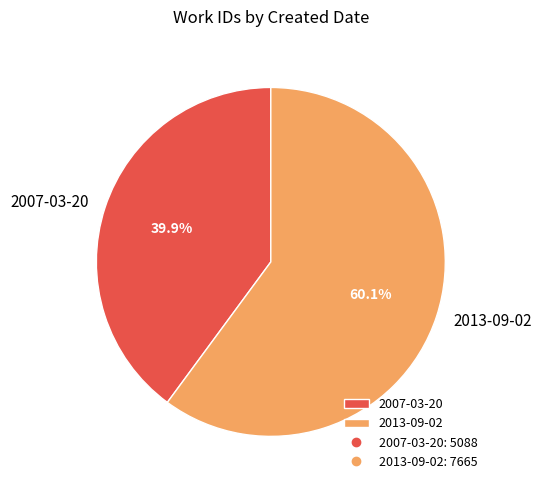

Rank the categories by value from highest to lowest.

2013-09-02, 2007-03-20